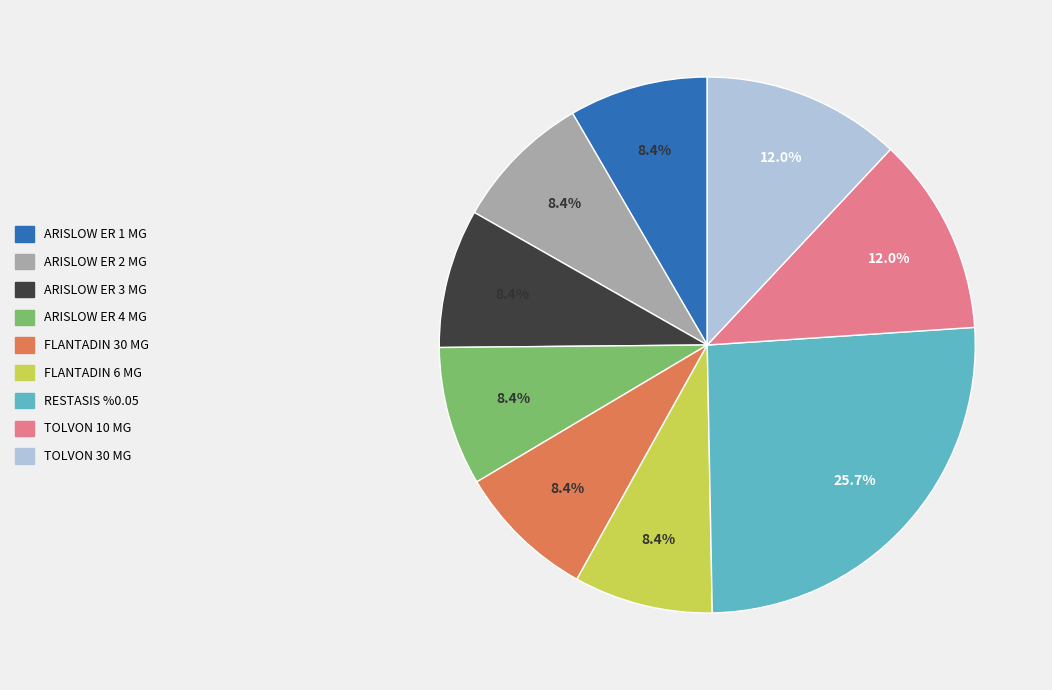

To the nearest percent, what is the difference between the largest and smallest slice percentages?

17%